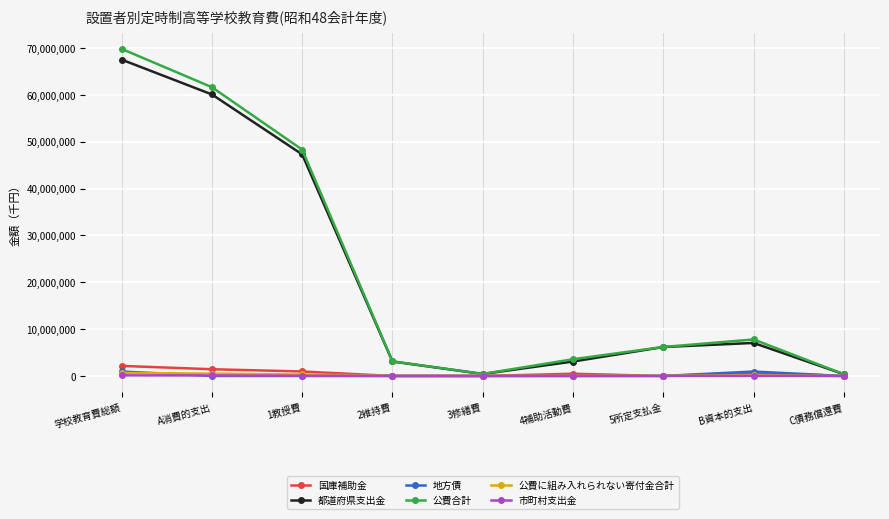

What is the spread (max minus min) of values at 学校教育費総額?

69696851